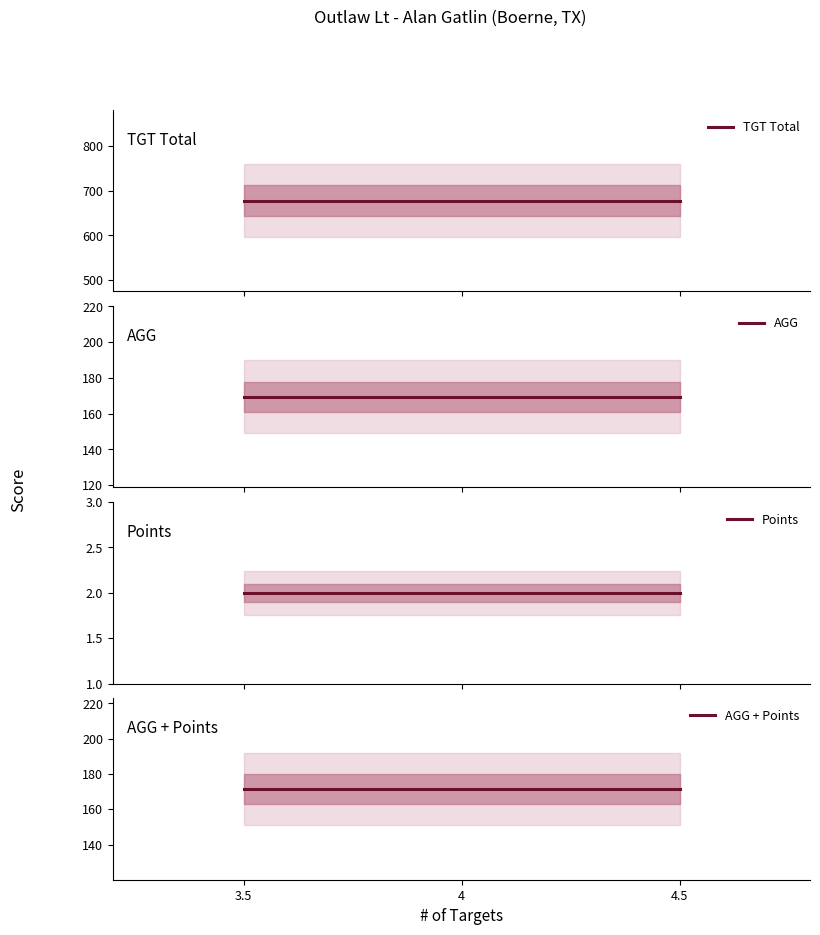

How many lines are shown in the chart?

4